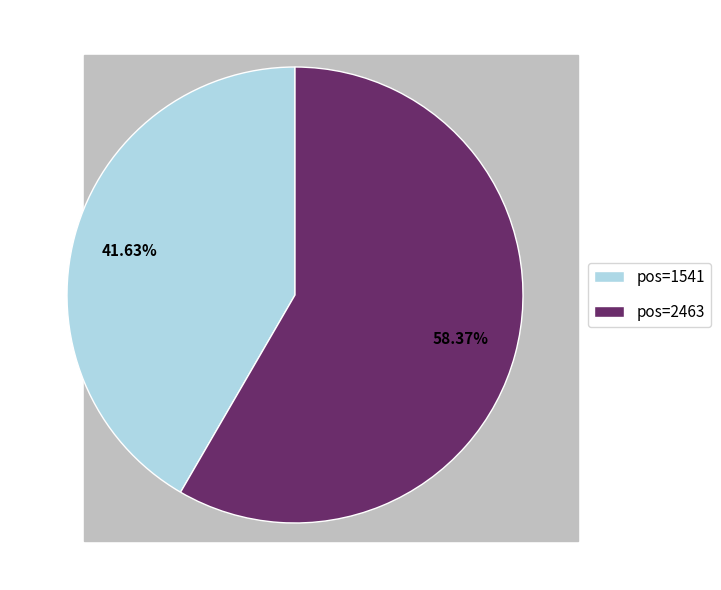

Rank the categories by value from lowest to highest.

pos=1541, pos=2463